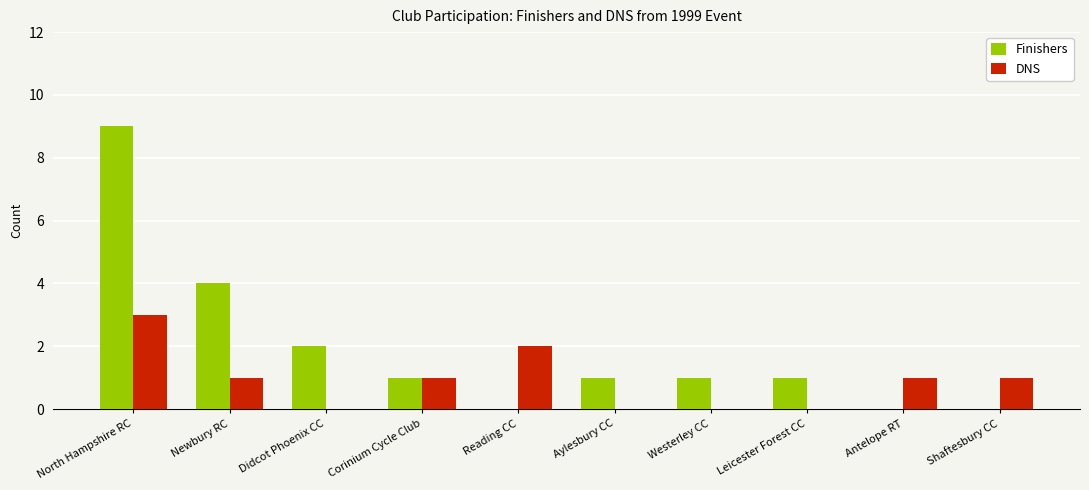

What is the total value across all series at Newbury RC?

5